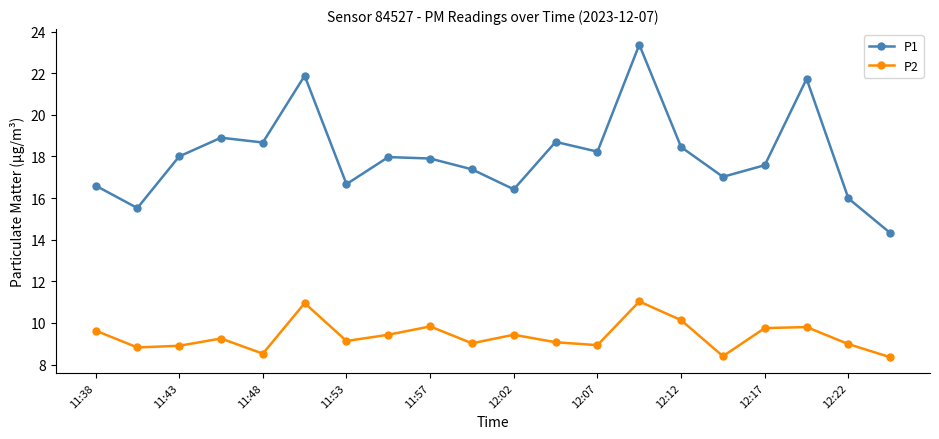

What is the average value of the P2 series?

9.4